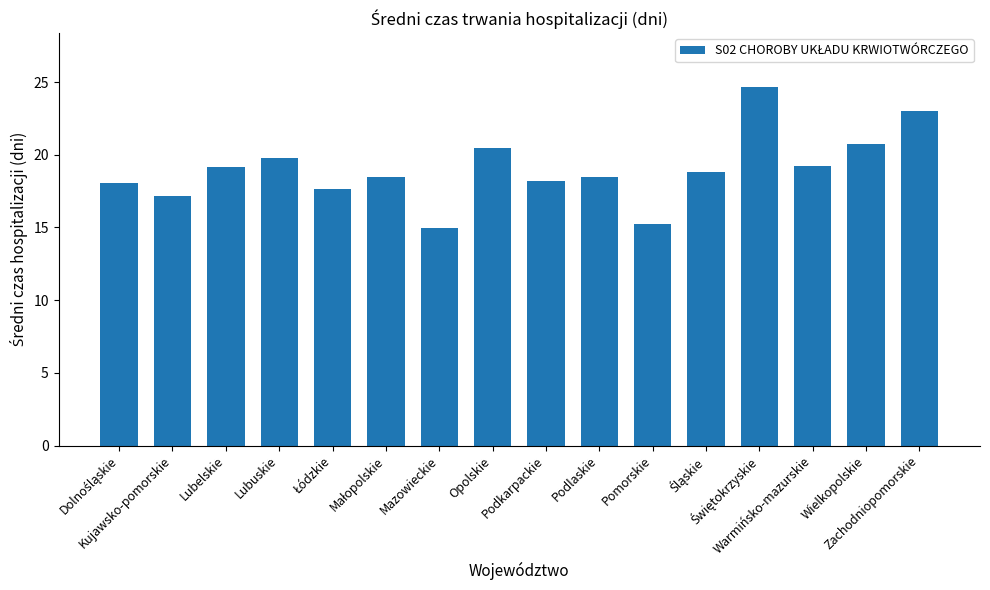

What is the value of the 11th bar from the left?

15.2